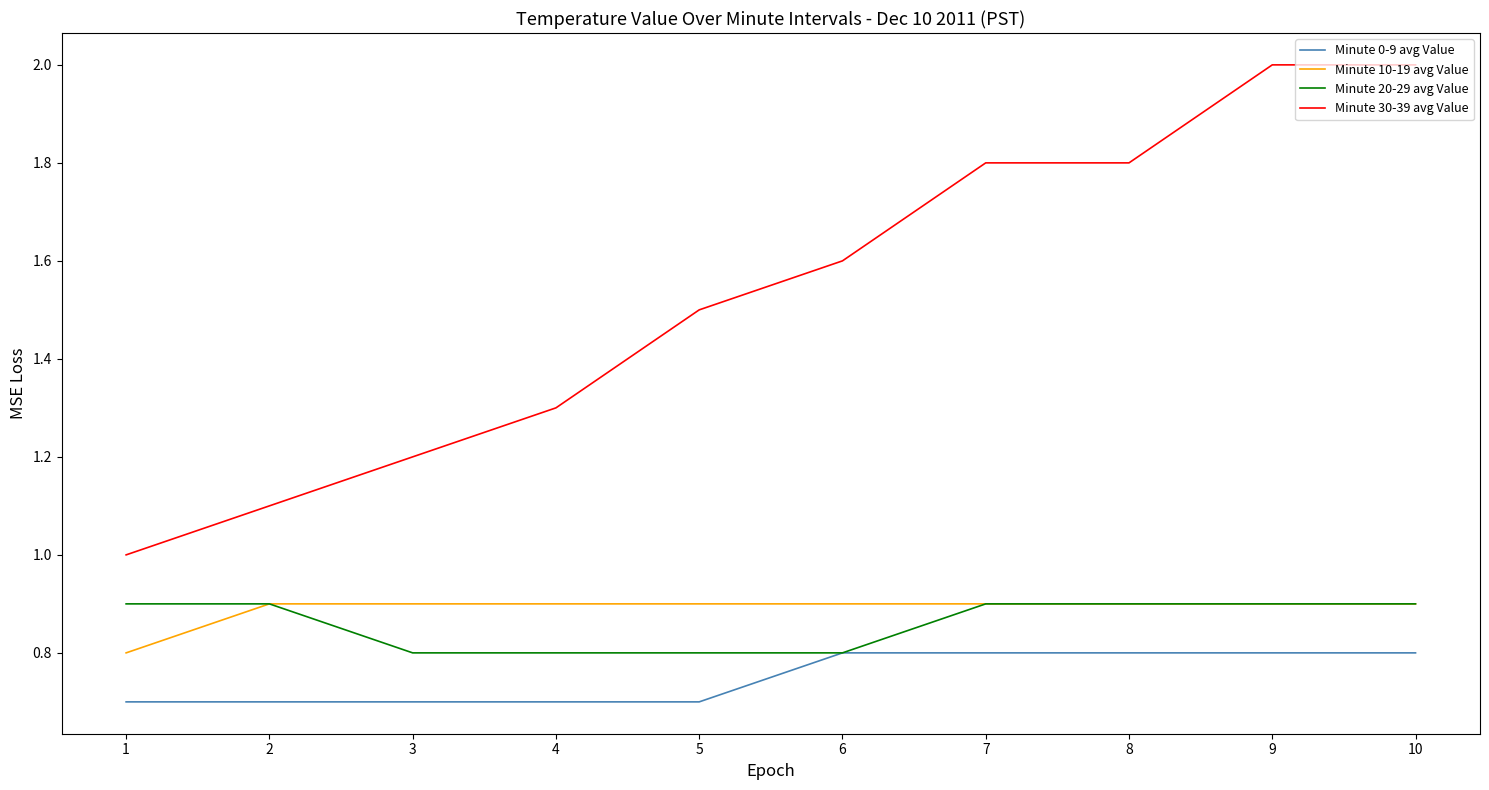

What is the greatest value displayed?

2.0